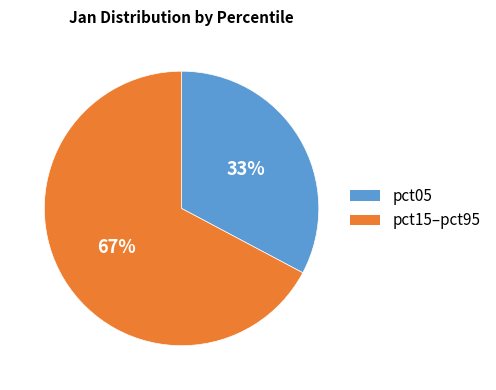

Count the number of slices in the pie.

2